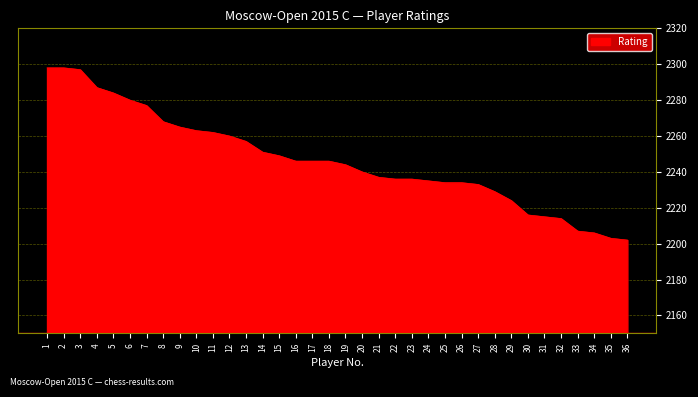

What is the smallest value displayed?

2202